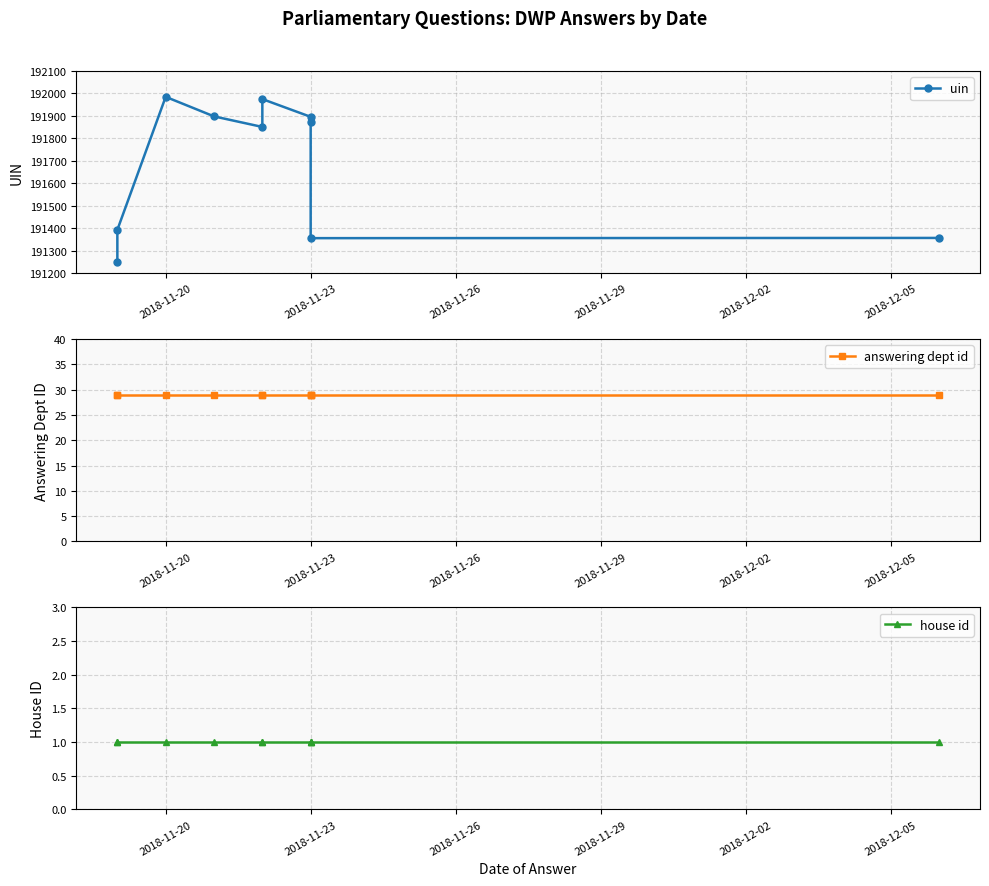

Which category has the lowest value across all series?

2018-11-20